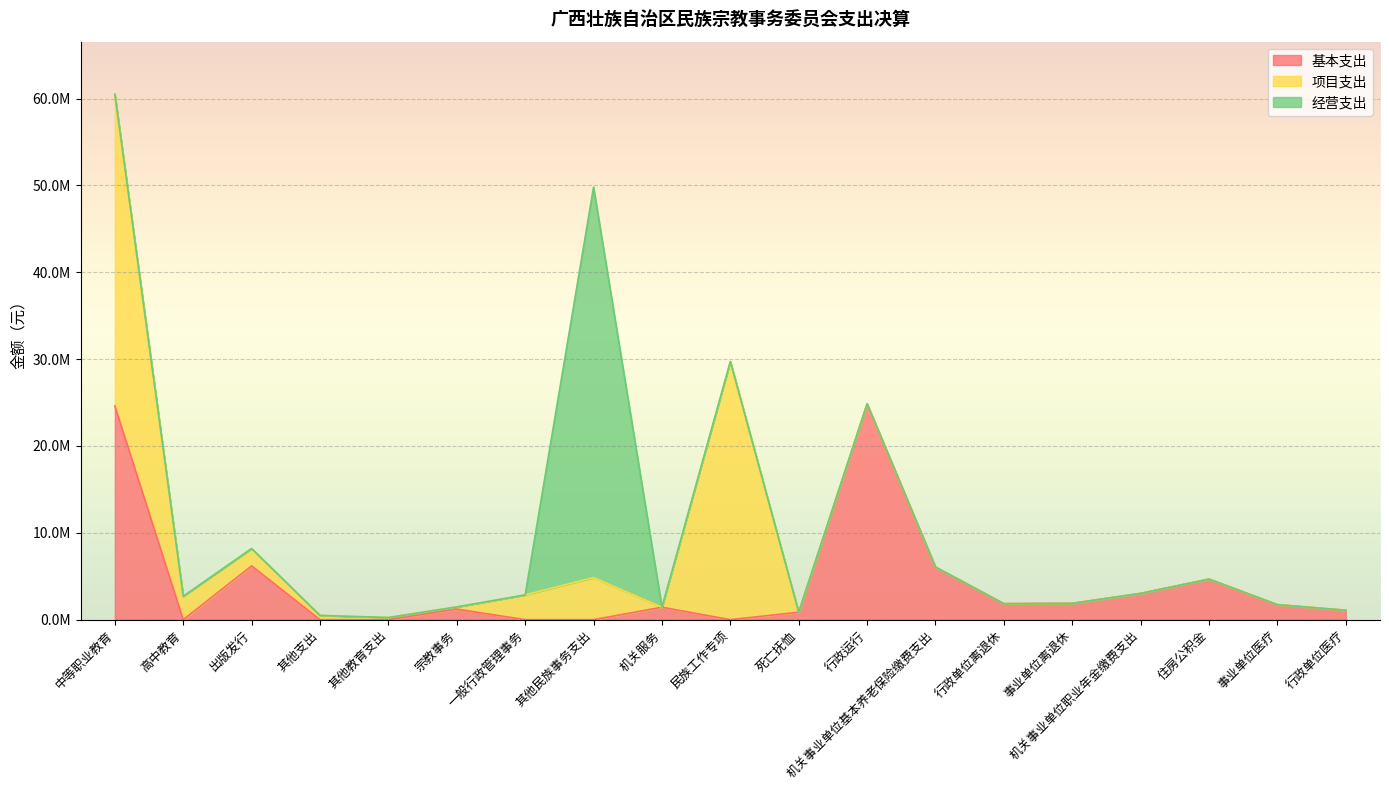

What is the difference between the 项目支出 values at 高中教育 and 宗教事务?

2442664.0